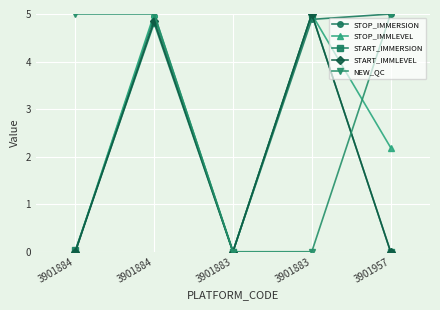

What is the total value across all series at 3901884?

5.0